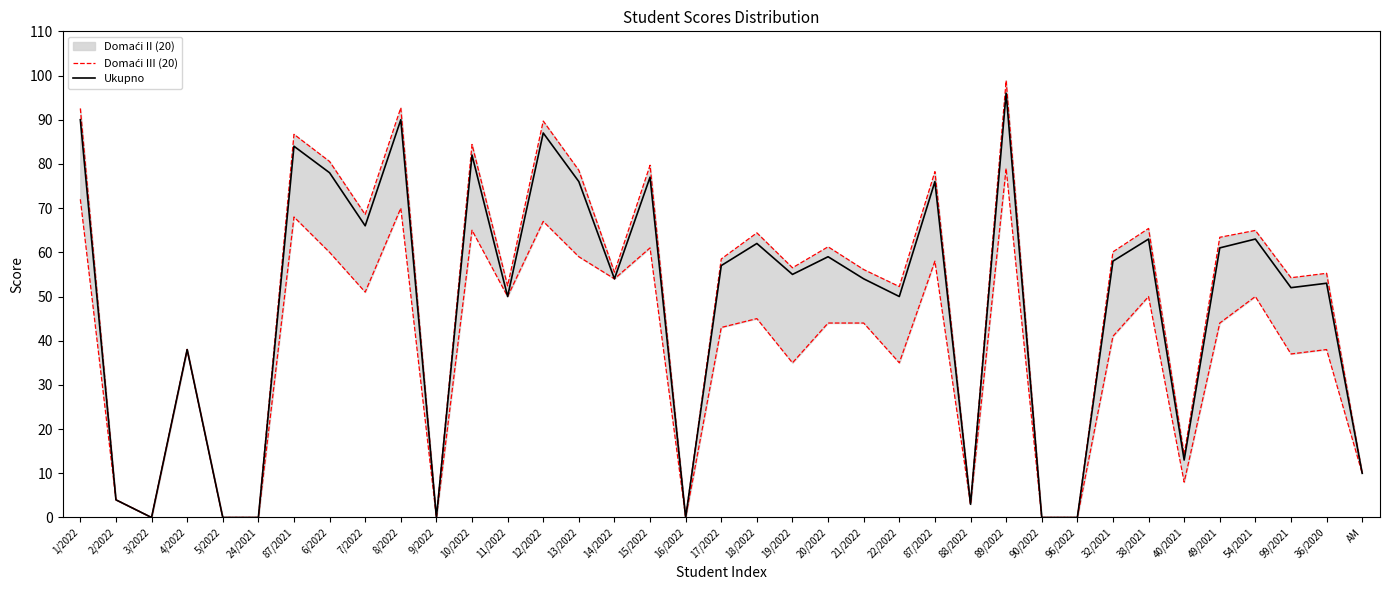

True or false: Ukupno and Domaći III (20) intersect in this chart.

False